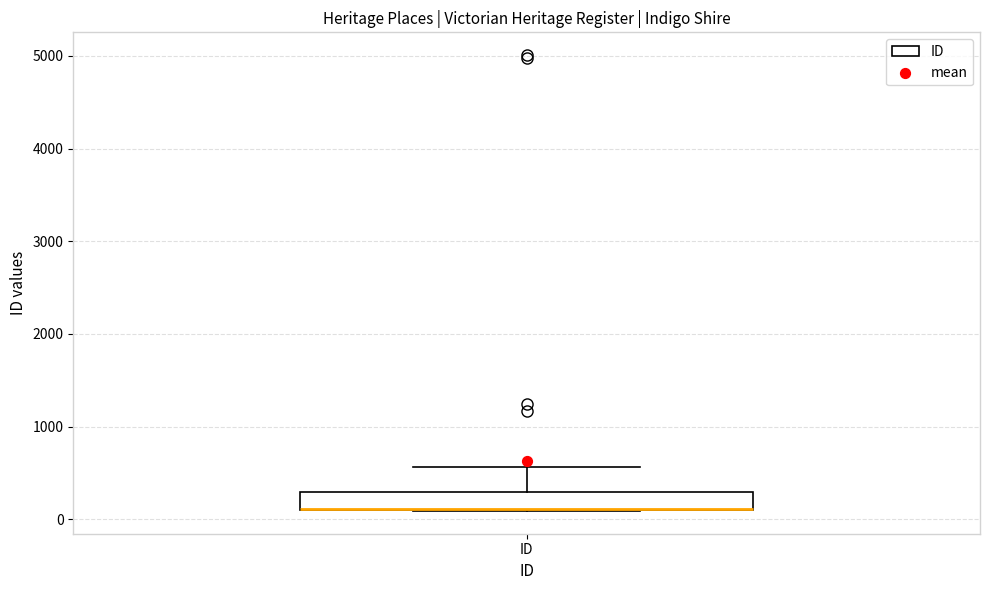

Where does the upper whisker of the box for ID end on the y-axis? The values are not printed on the chart, so give them approximately, as read against the axis.

600